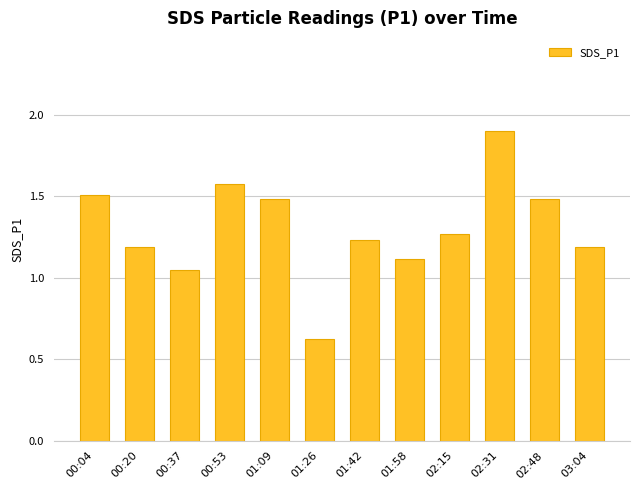

Where does the data first go above 1?

00:04